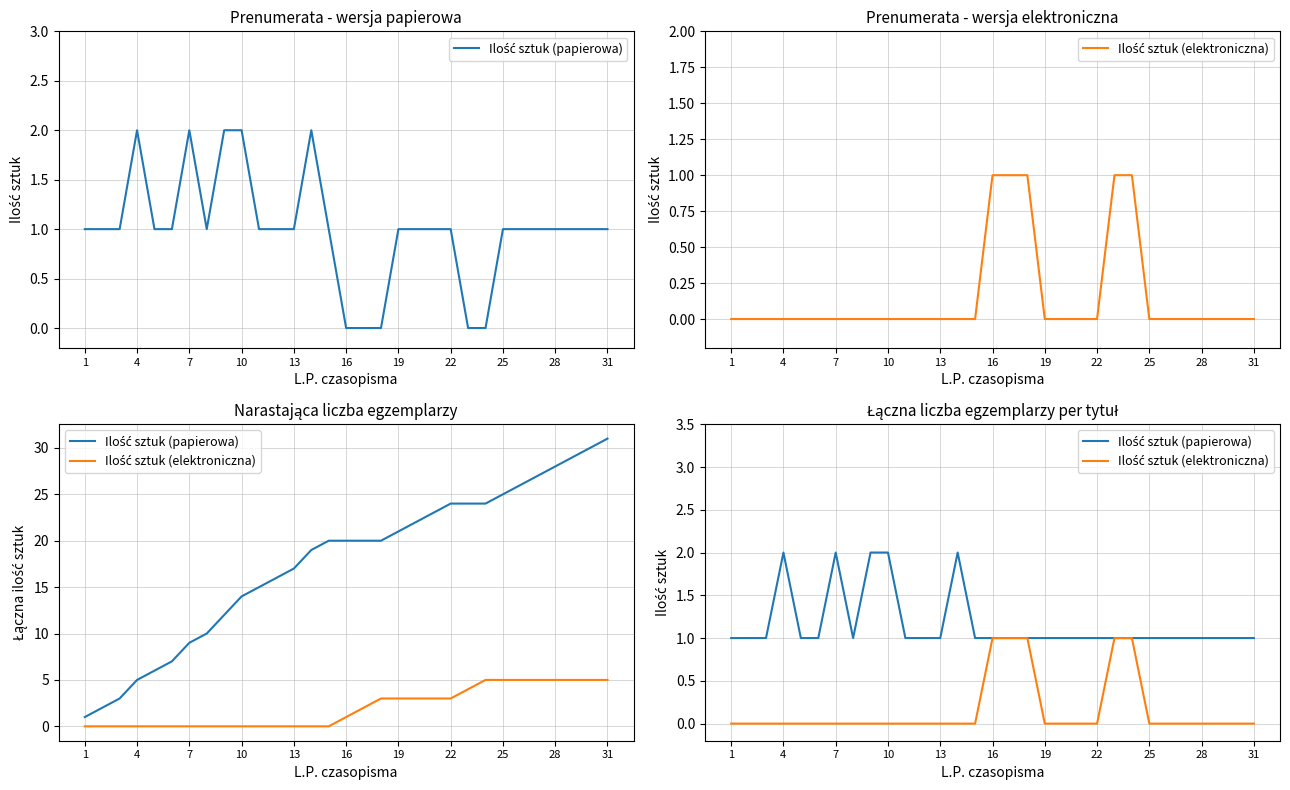

Is this an area chart (filled region under the line)?

No